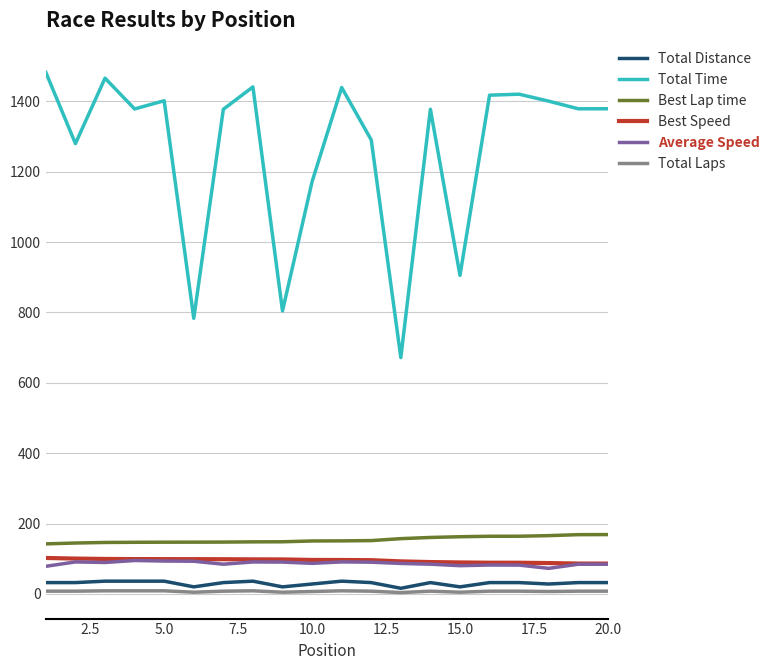

At how many categories does at least one series exceed 1211?

15